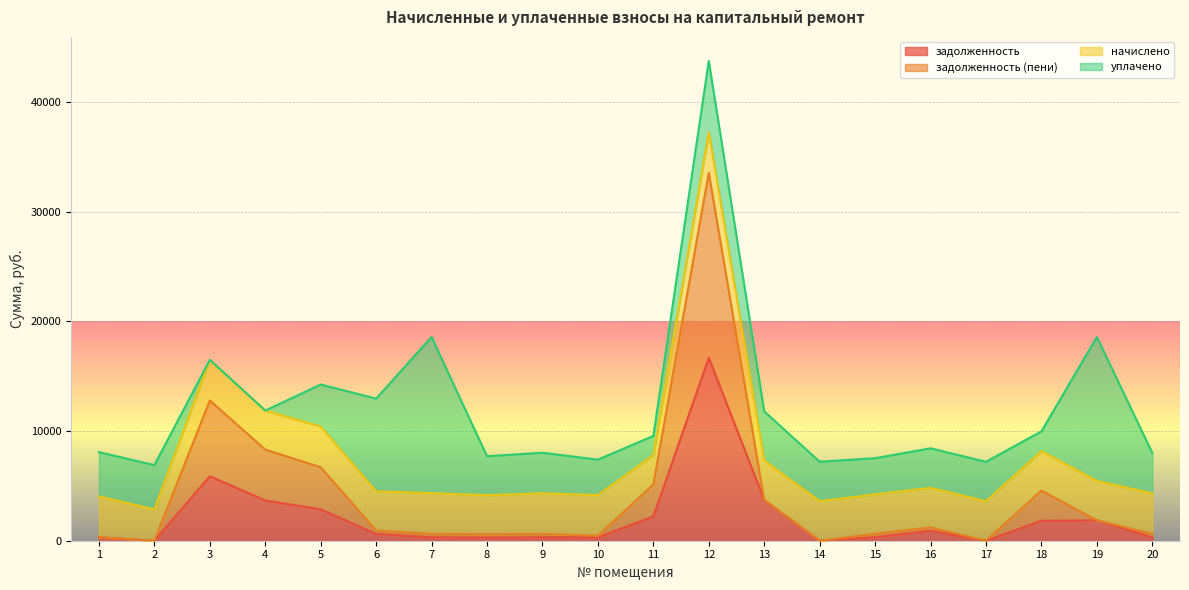

True or false: задолженность and задолженность (пени) cross at least once.

False